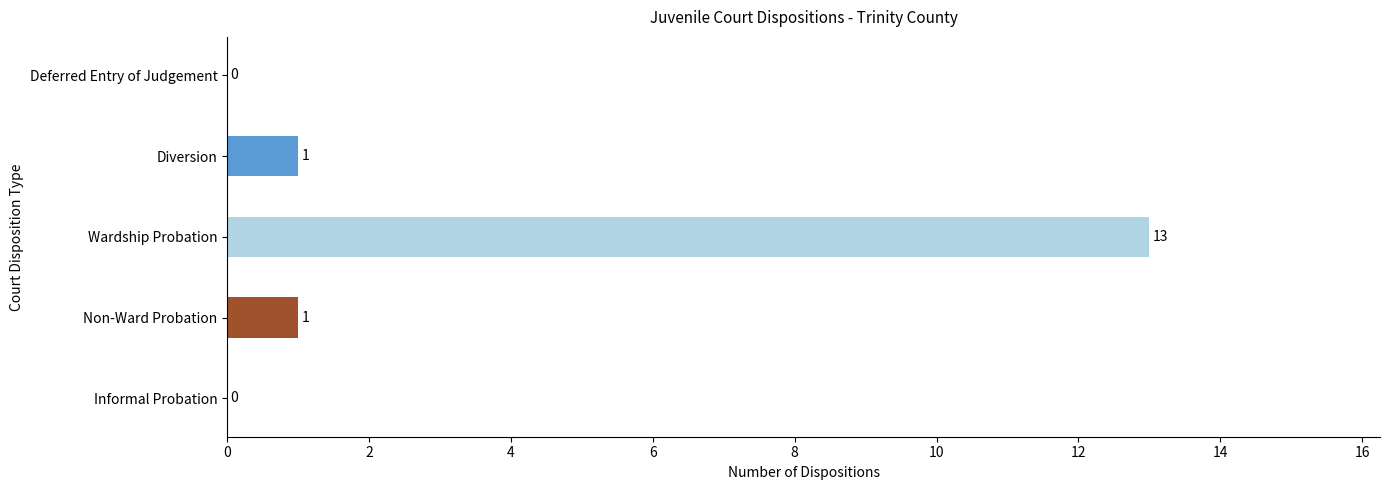

Which has a higher value, Informal Probation or Wardship Probation?

Wardship Probation